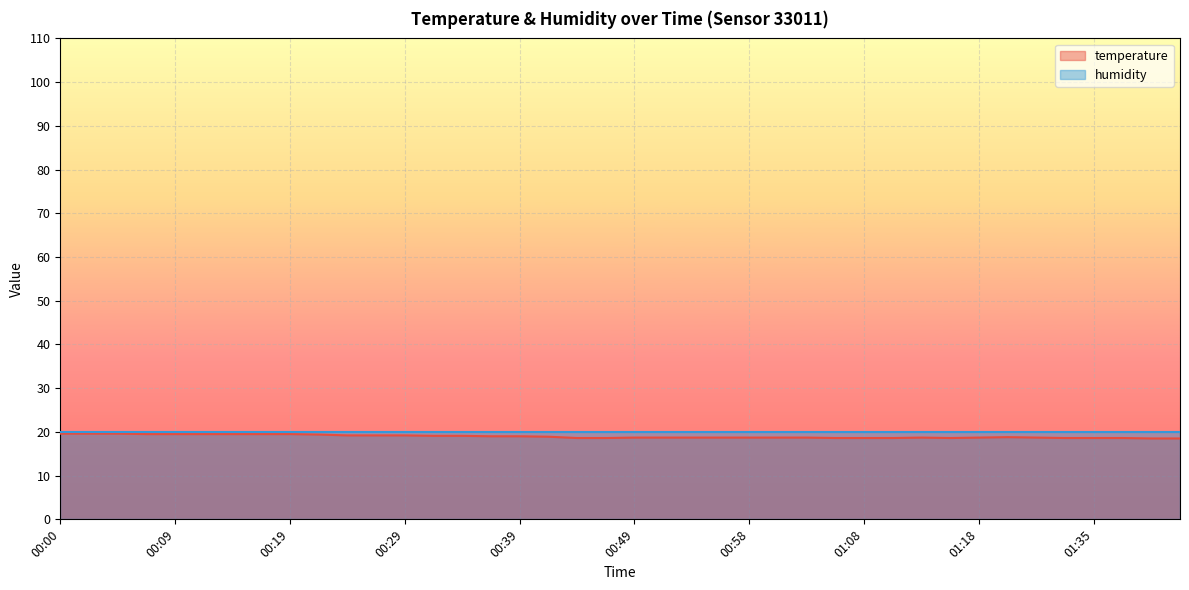

Where is the data nearest to the value 19?

00:36